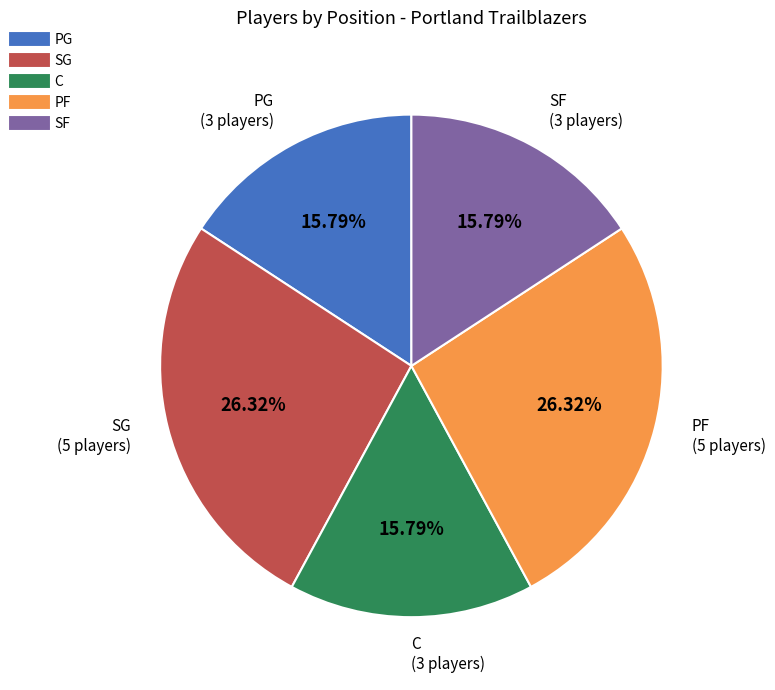

Between PG and PF, which is larger?

PF